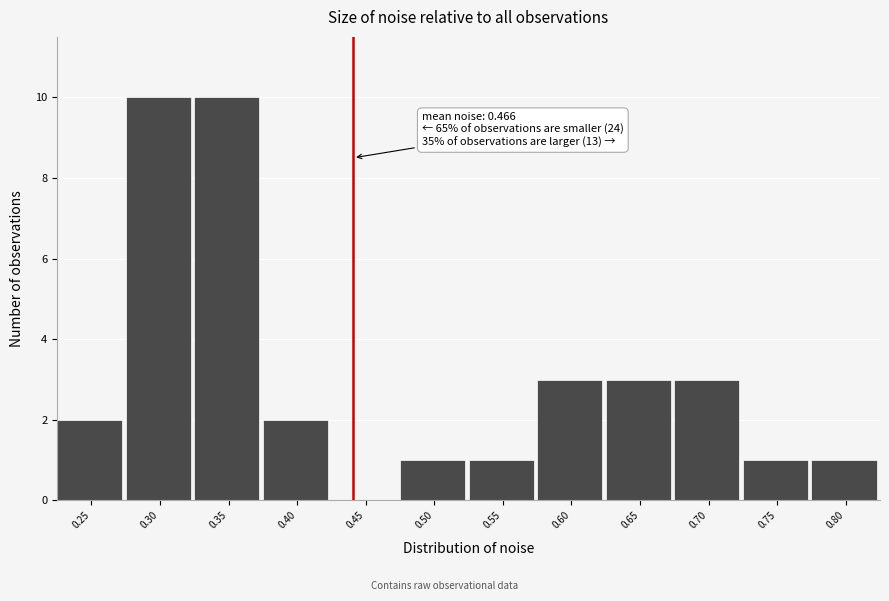

Reading left to right, what are all the values shown in this chart?

0.25=2	0.30=10	0.35=10	0.40=2	0.45=0	0.50=1	0.55=1	0.60=3	0.65=3	0.70=3	0.75=1	0.80=1